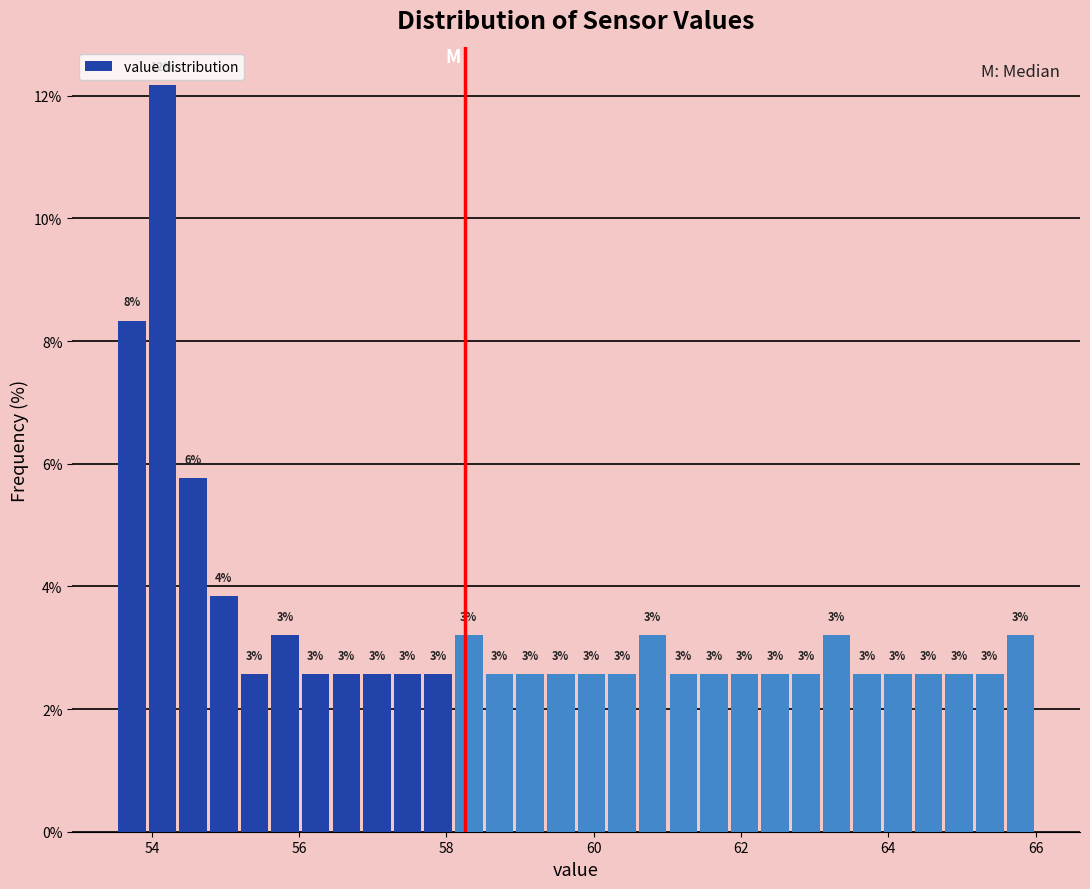

Around what value on the x-axis is the tallest bar? Give the approximate position of its centre, as read against the axis.

54.2